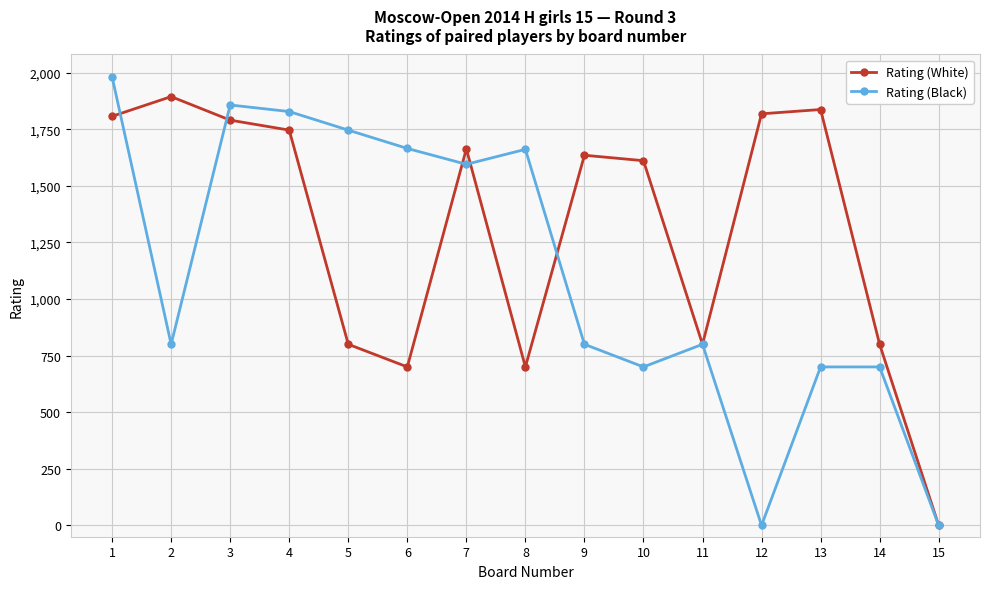

In Rating (White), how many points are higher than both neighbors (excluding endpoints)?

4